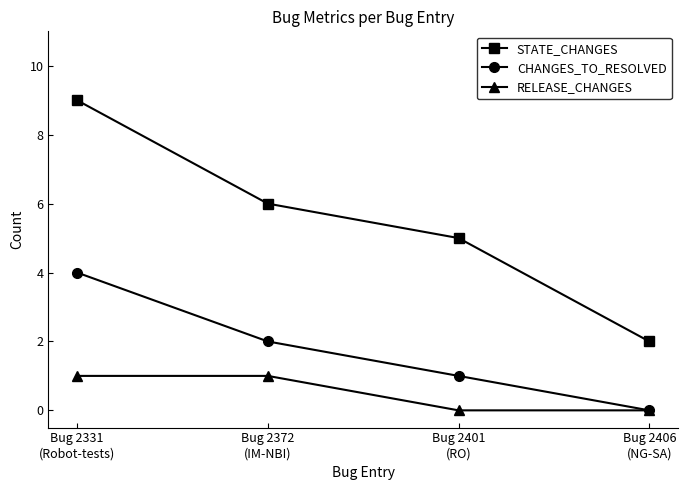

At which category is the sum across all series the highest?

Bug 2331
(Robot-tests)